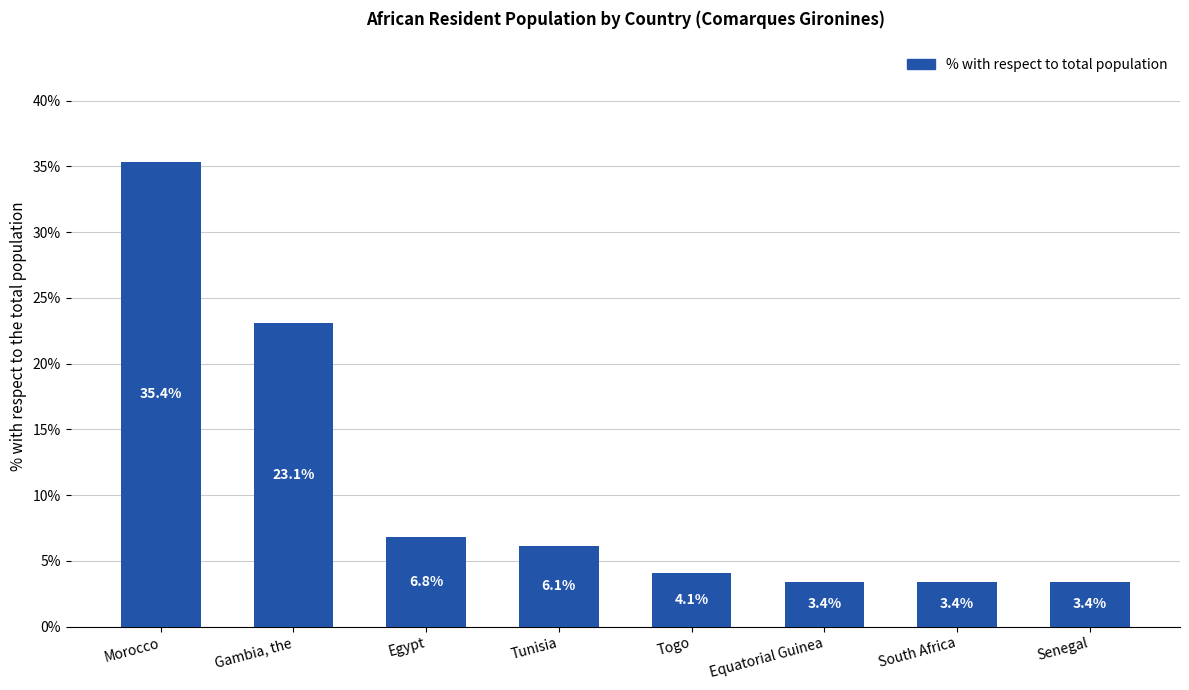

Where does the data first go above 6?

Morocco